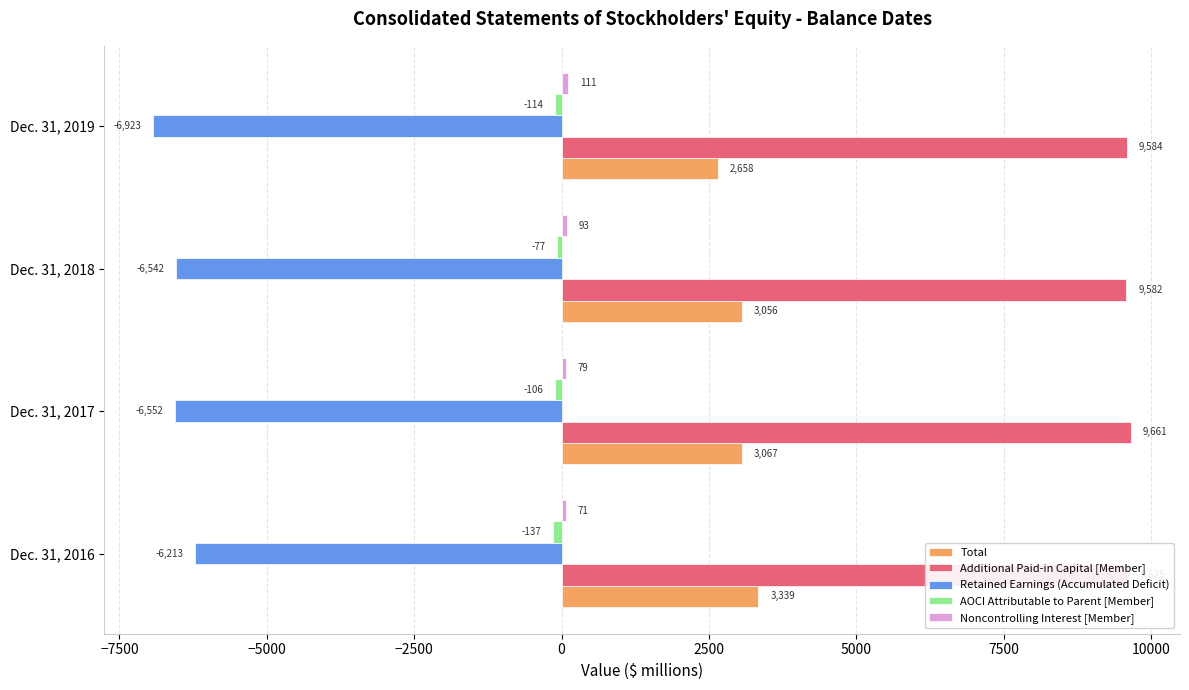

At how many categories does at least one series exceed 3004?

4